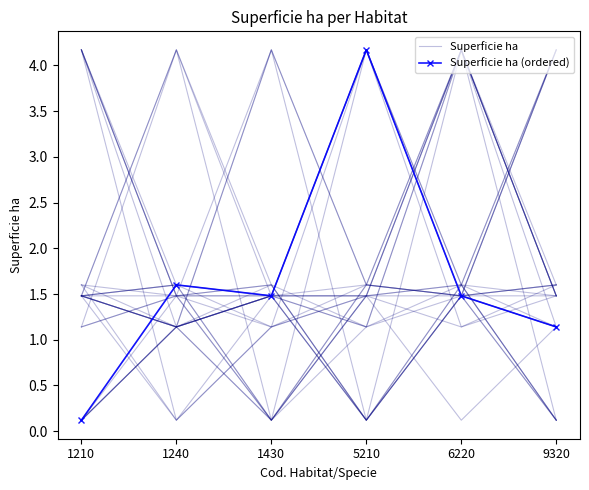

True or false: Superficie ha has a value of 2.2 at 6220.

False